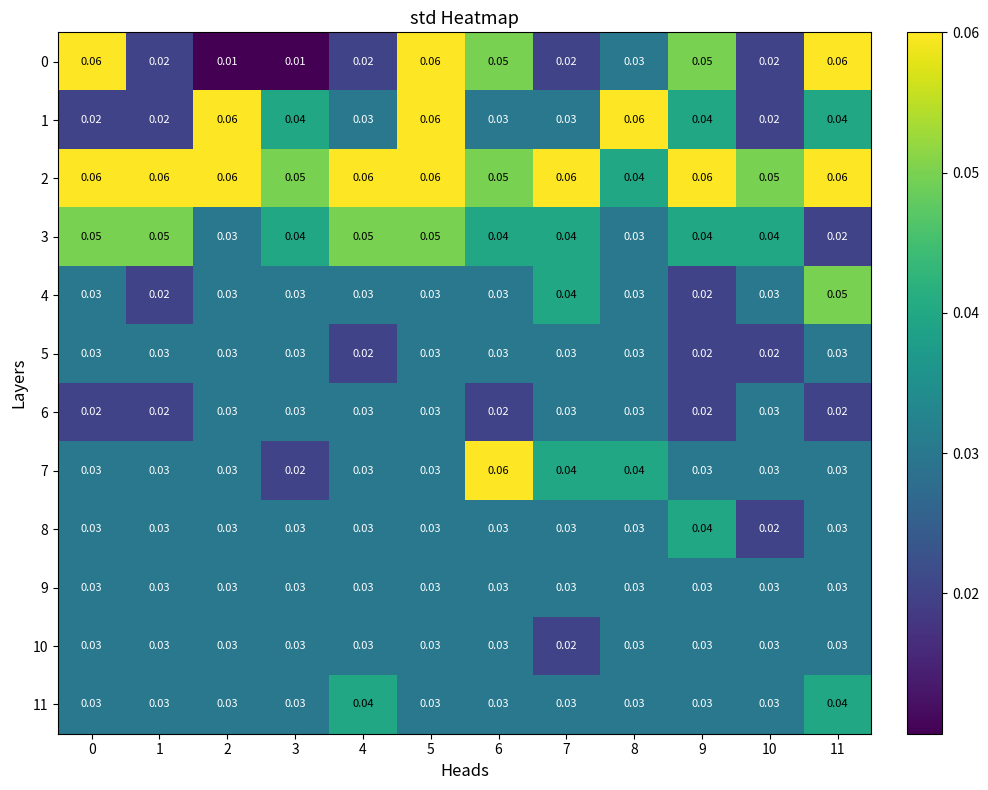

How many distinct data groups are displayed?

12